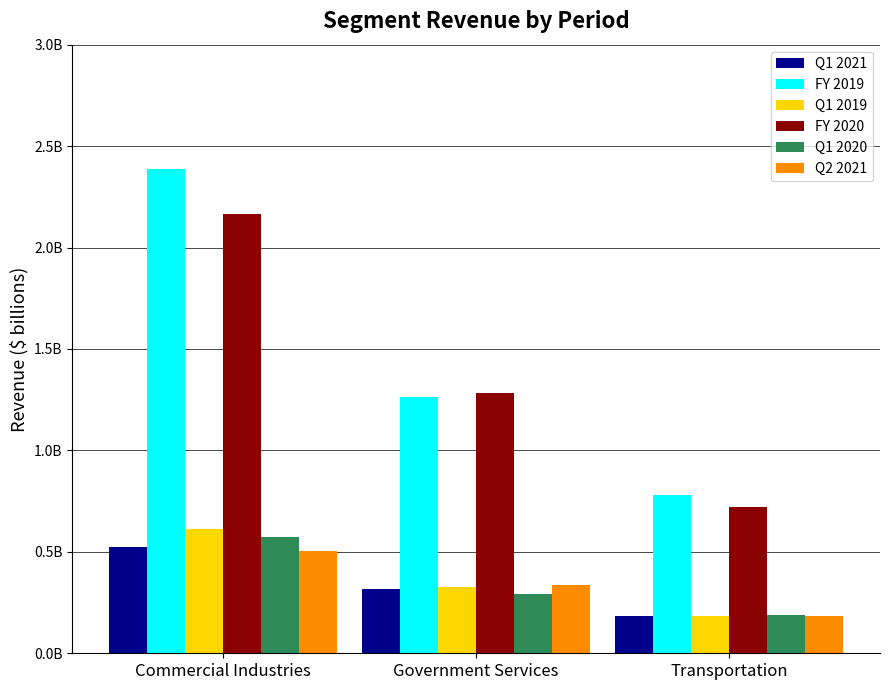

What is the label of the 1st bar from the right?

Transportation